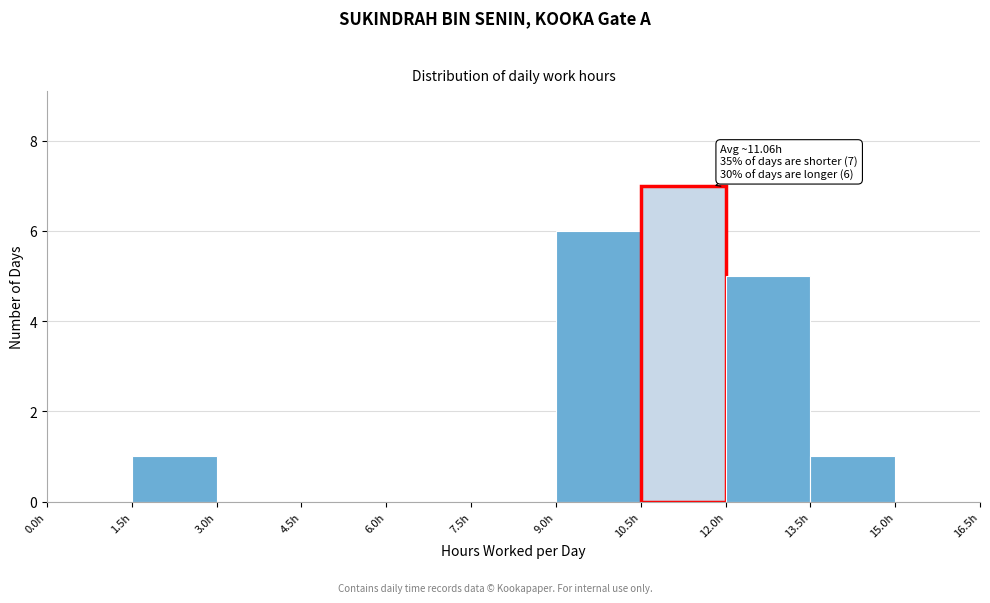

Which range on the x-axis has the tallest bar?

10.5 to 12.0